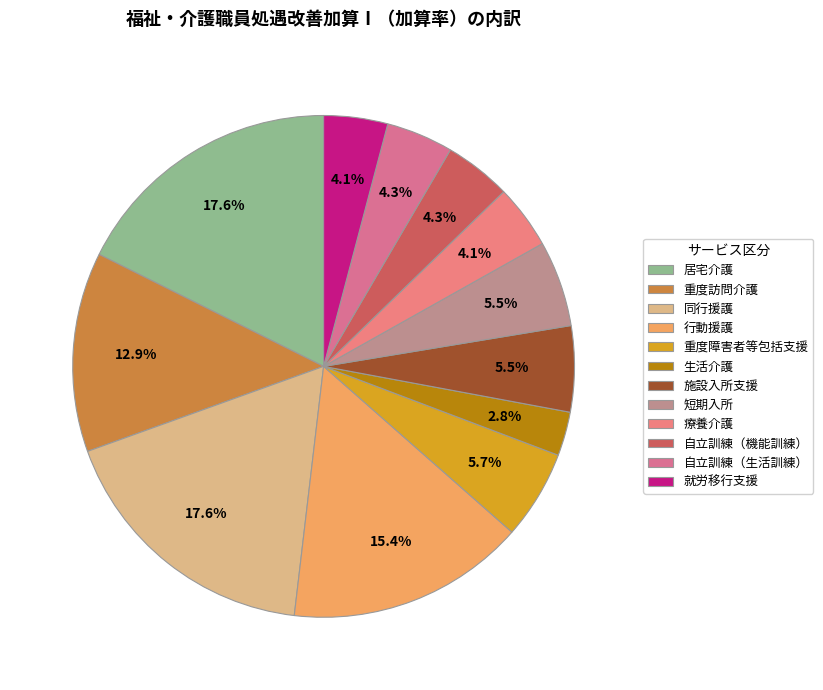

True or false: 自立訓練（生活訓練） accounts for 4% of the total.

True